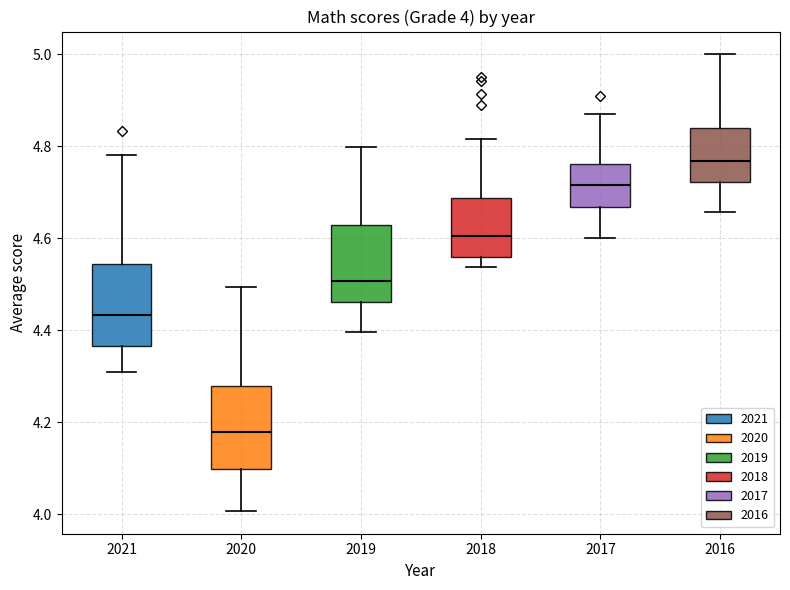

Which box's median line is the highest?

2016